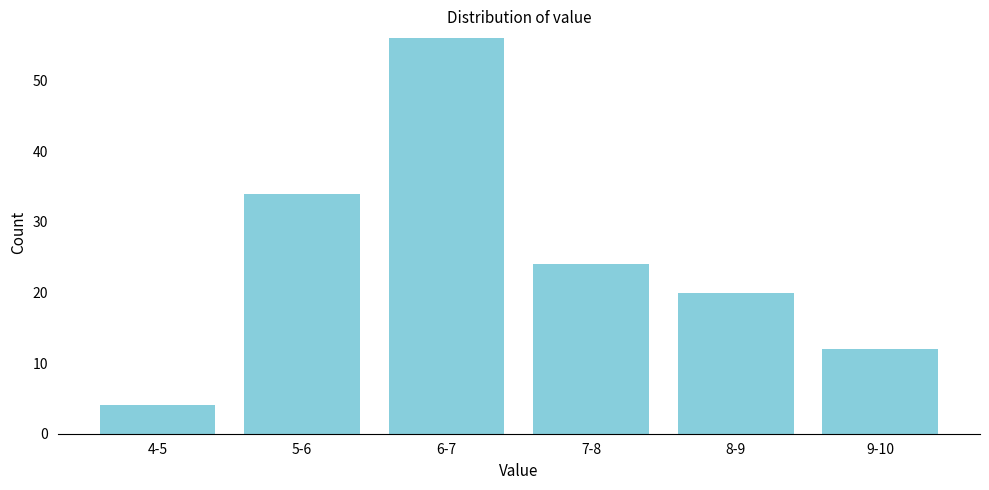

Reading left to right, list all the values displayed in this chart.

4	34	56	24	20	12